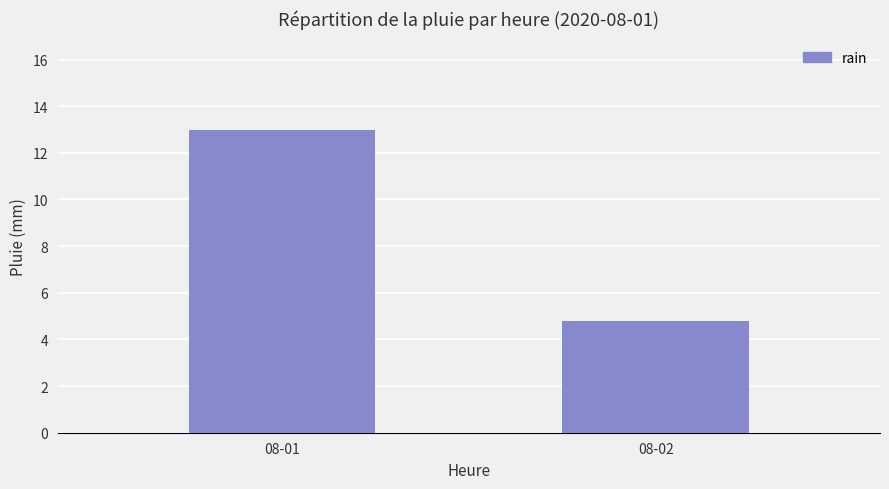

What is the maximum value shown in the chart?

13.0